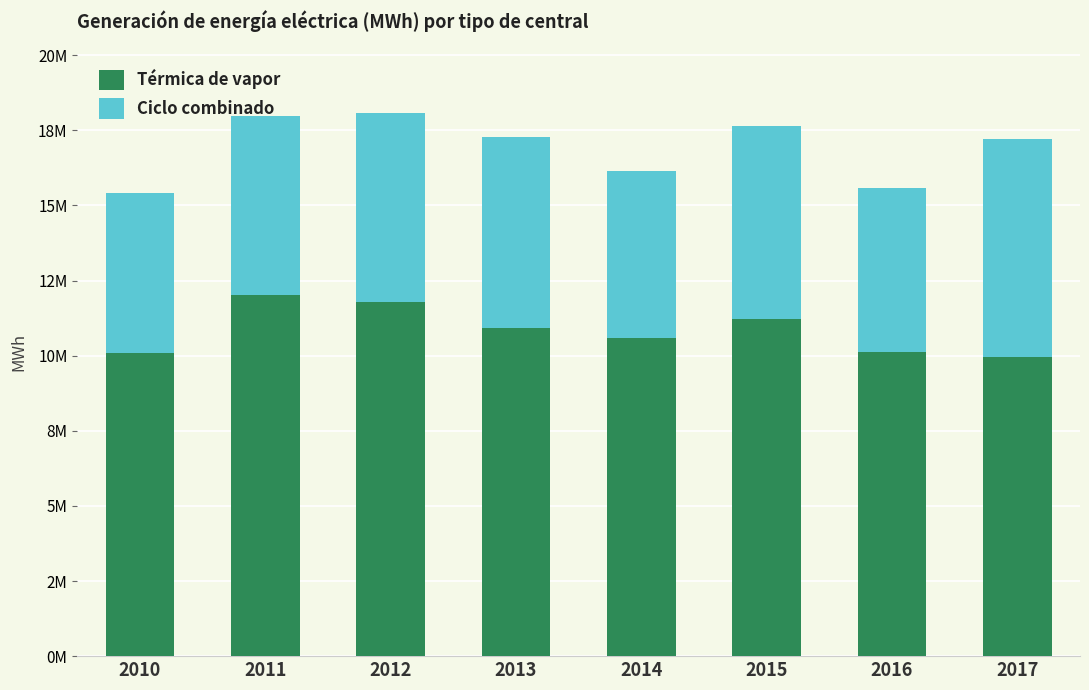

Where is Ciclo combinado nearest to the value 6282014?

2012